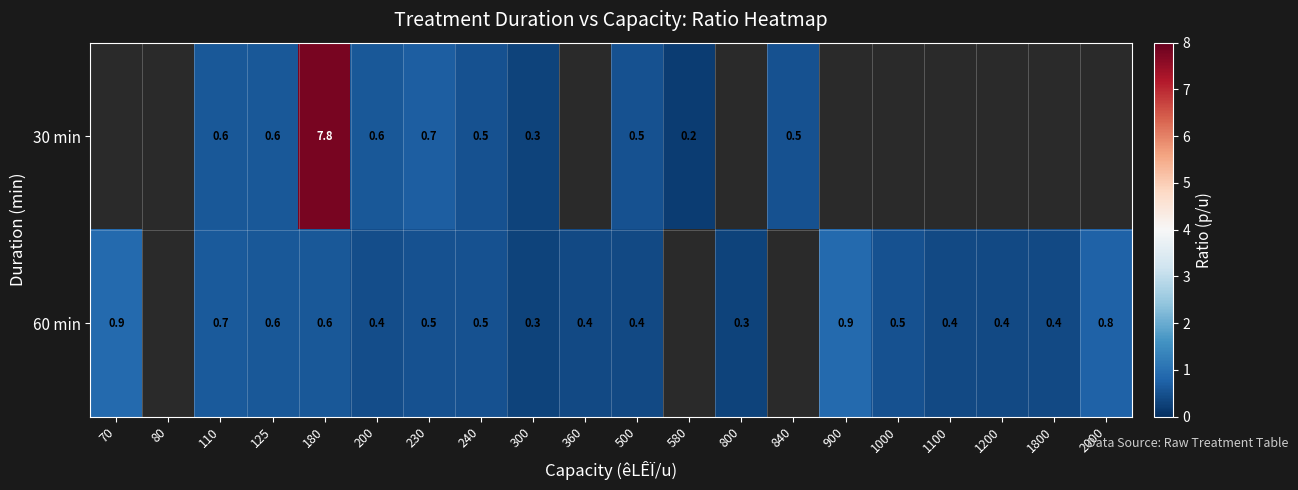

How many data points does each series have?

20